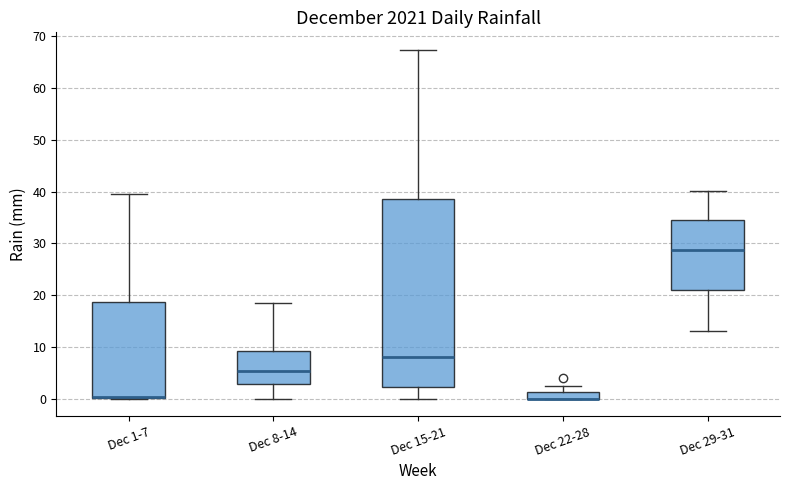

Which box is the tallest, from its lower edge to its upper edge?

Dec 15-21